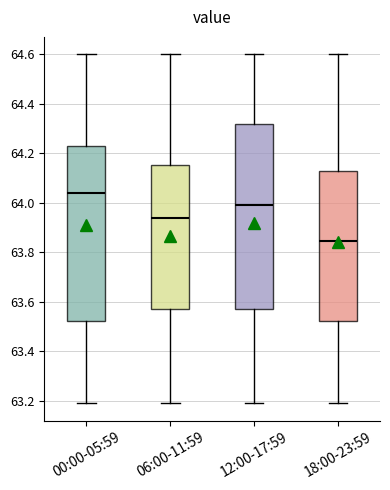

Where does the median line of the box for 00:00-05:59 sit on the y-axis? The values are not printed on the chart, so give them approximately, as read against the axis.

64.04